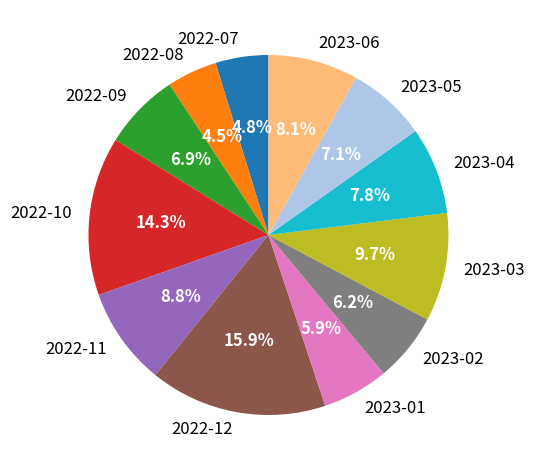

To the nearest percent, what is the combined percentage of 2023-01 and 2023-02?

12%